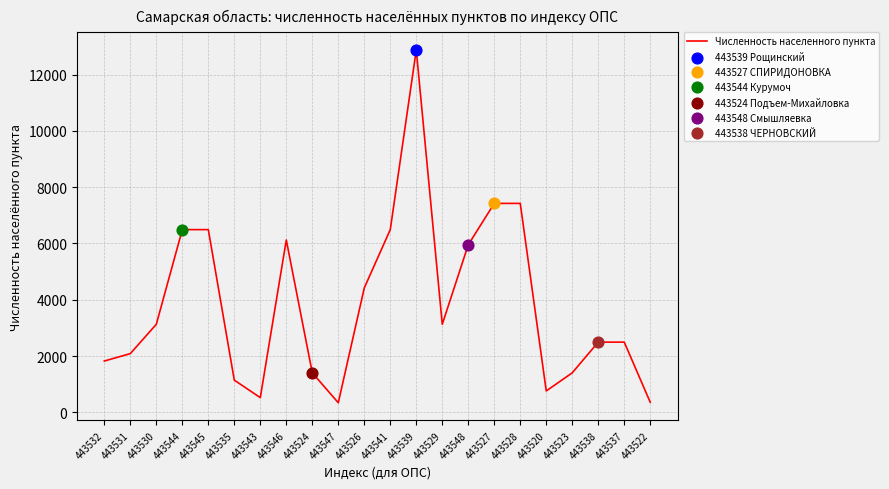

Between 443526 and 443527, which is larger?

443527